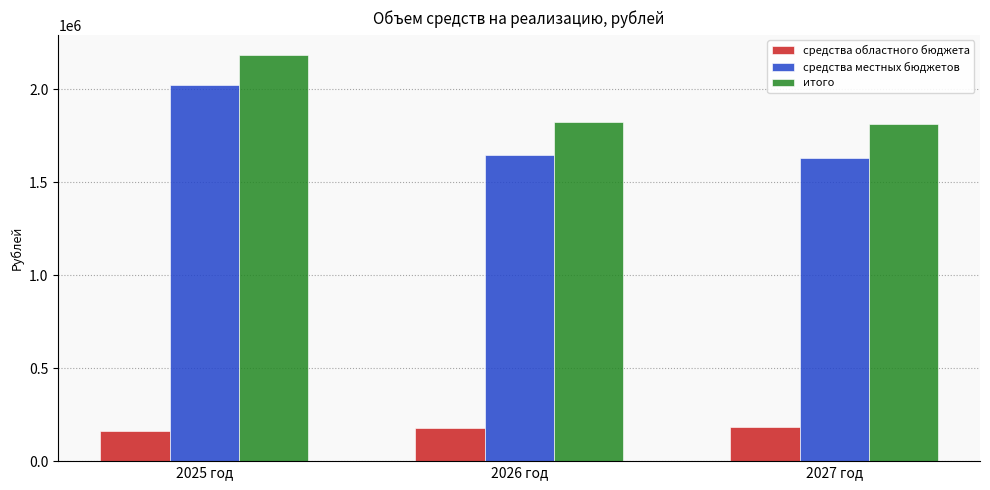

What are all the series names shown in the legend?

средства областного бюджета, средства местных бюджетов, итого